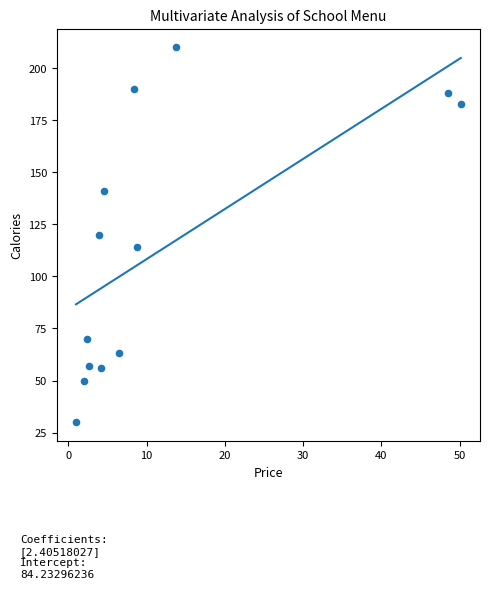

What is the range of X values (max minus min)?

49.2